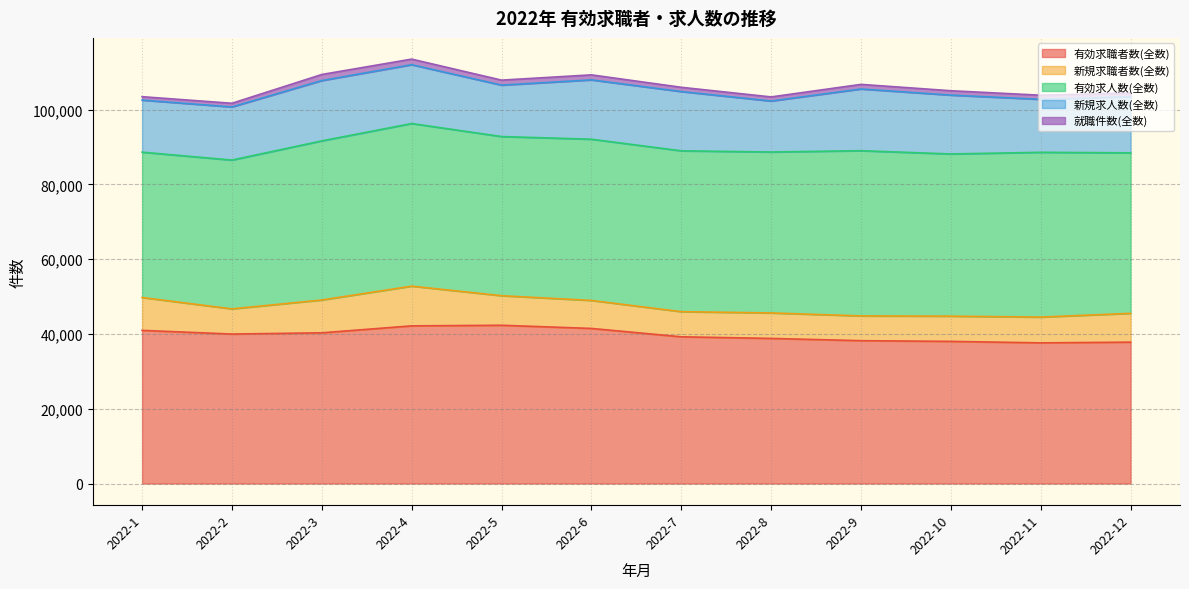

How many lines are shown in the chart?

5